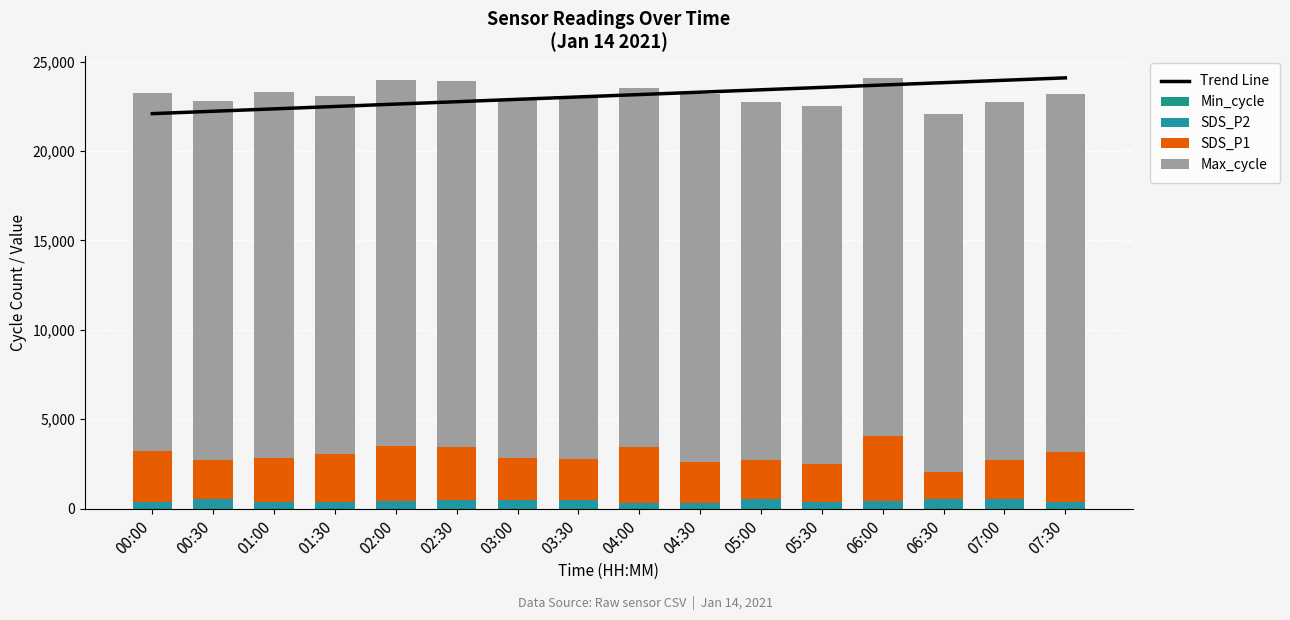

What is the label of the 16th bar from the left?

07:30